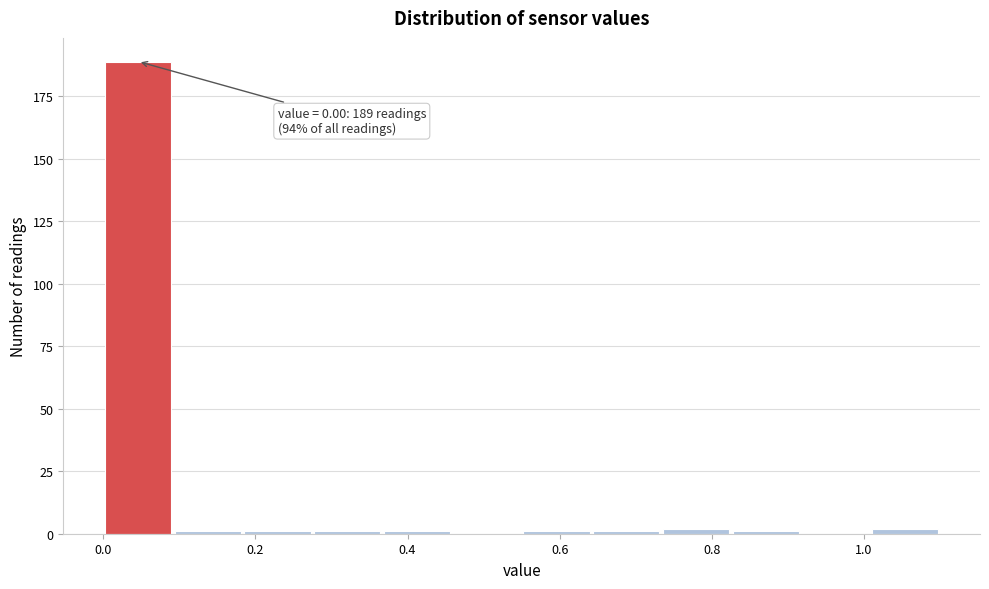

Which range on the x-axis has the tallest bar?

0.00 to 0.10